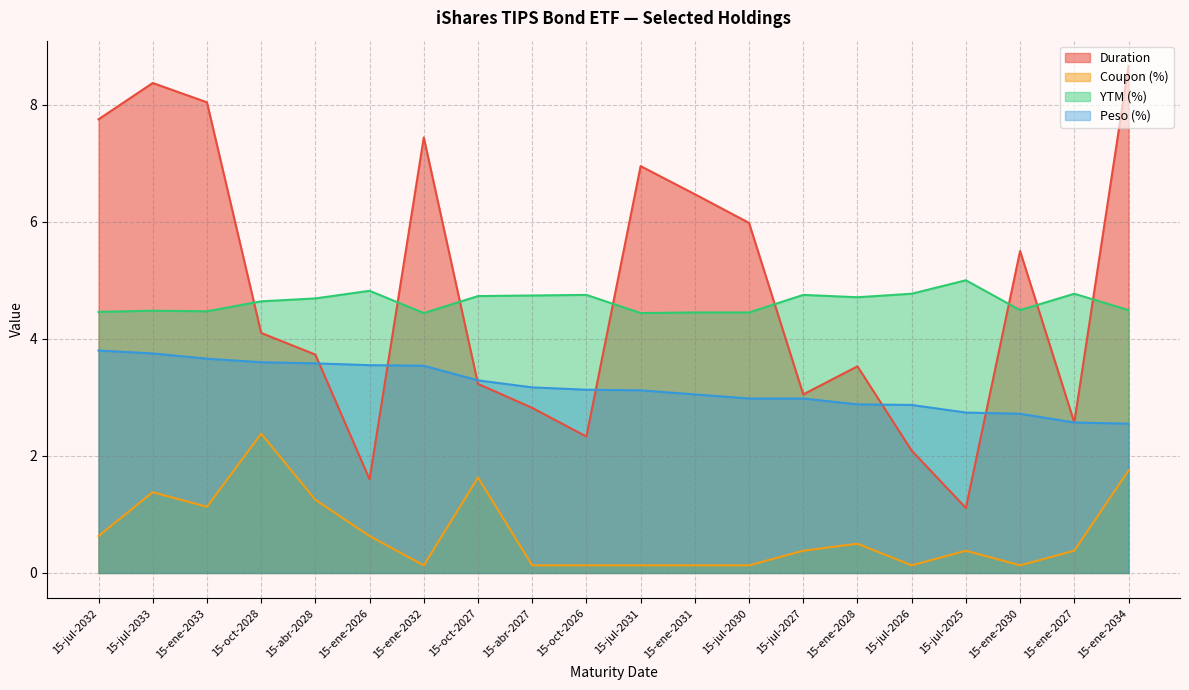

Which series has the largest range (max minus min)?

Duration